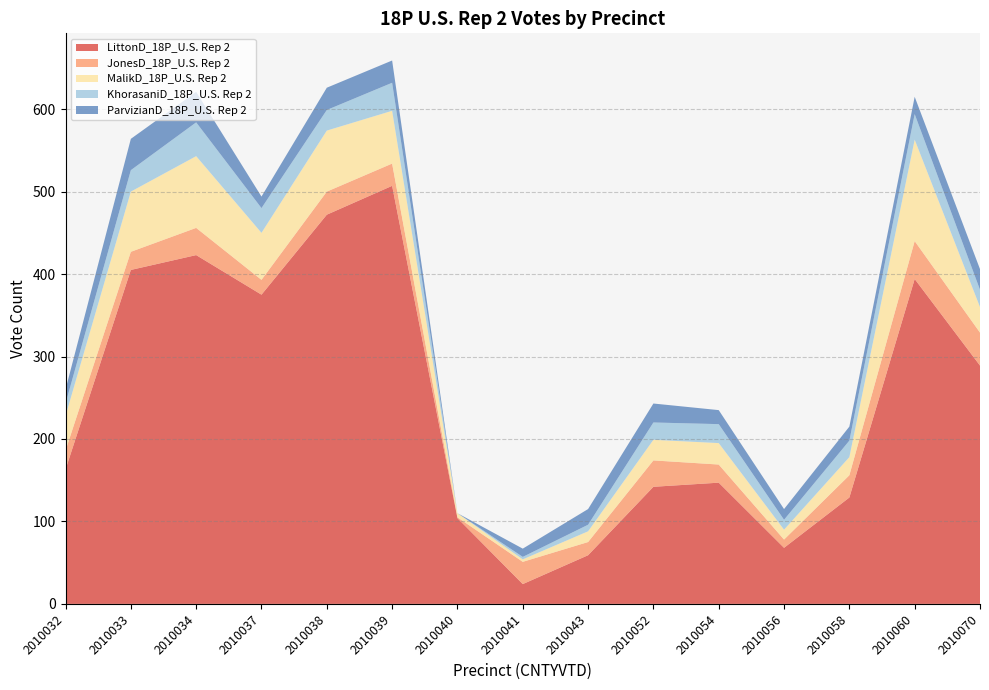

Reading right to left, extract all data points from this chart.

LittonD_18P_U.S. Rep 2: 289	394	129	68	147	142	59	24	104	507	472	375	423	405	163
JonesD_18P_U.S. Rep 2: 40	46	27	10	22	32	16	27	1	27	28	18	33	22	23
MalikD_18P_U.S. Rep 2: 31	123	22	12	26	25	13	3	5	64	74	57	87	73	42
KhorasaniD_18P_U.S. Rep 2: 21	31	20	12	23	21	8	3	0	34	25	30	41	26	15
ParvizianD_18P_U.S. Rep 2: 25	21	17	13	17	23	19	10	0	27	27	14	37	38	17